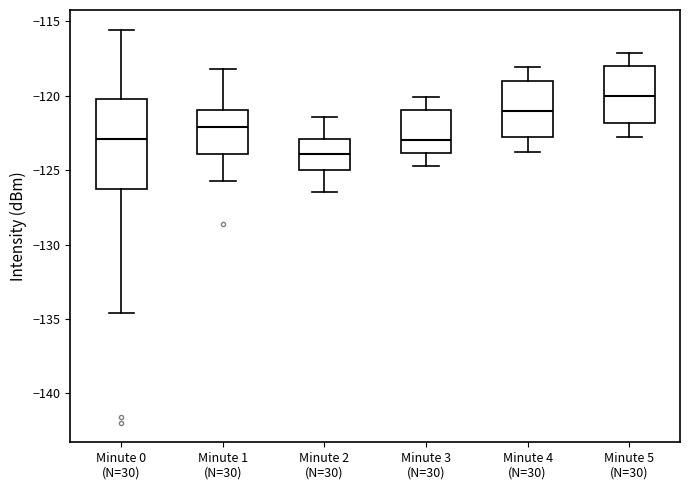

Where is the upper edge of the box for Minute 0 (N=30) on the y-axis? The values are not printed on the chart, so give them approximately, as read against the axis.

-120.0